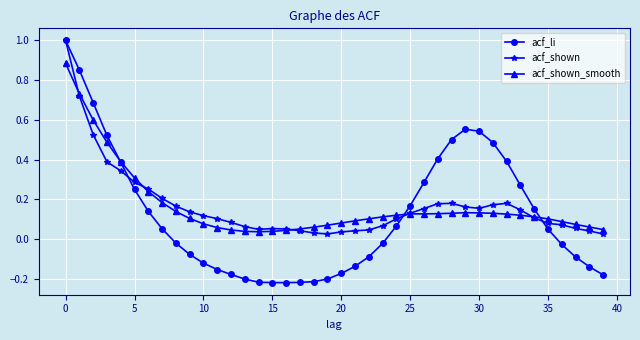

What is the greatest value displayed?

1.0